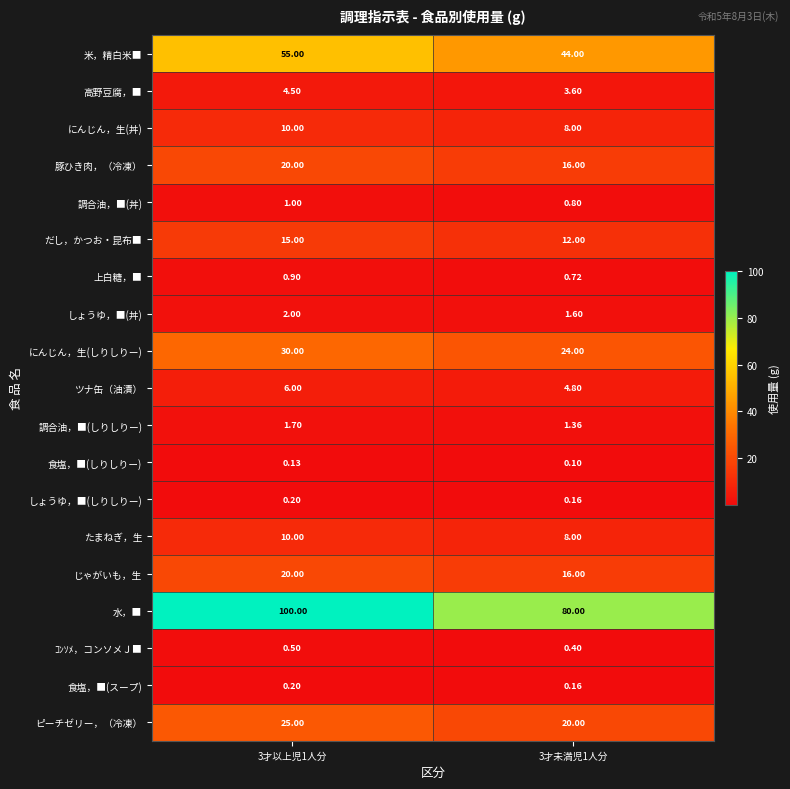

Is the value of 調合油，■(しりしりー) at 3才未満児1人分 greater than the value of ツナ缶（油漬） at 3才以上児1人分?

No